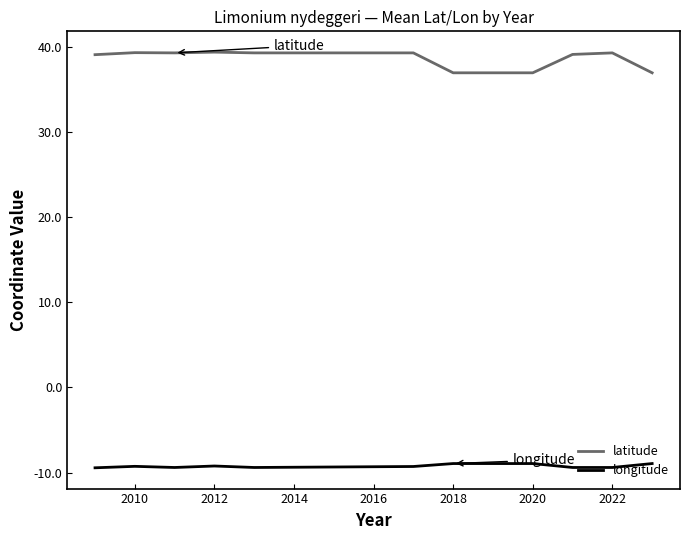

Rank the series by their maximum value, from lowest to highest.

longitude, latitude